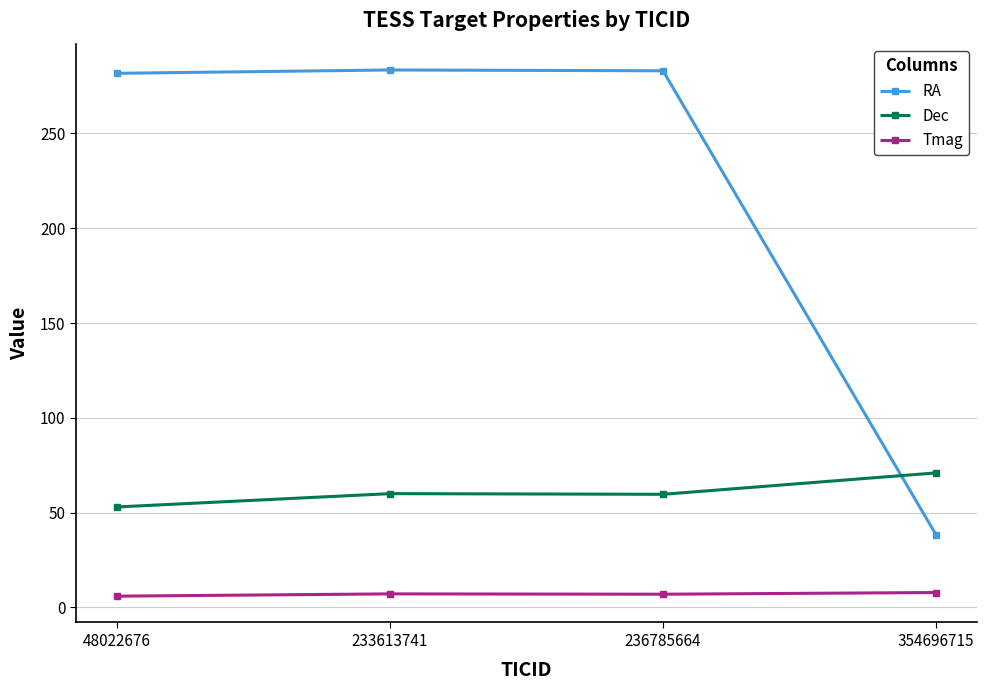

What is the difference between the highest and lowest values at 48022676?

275.7